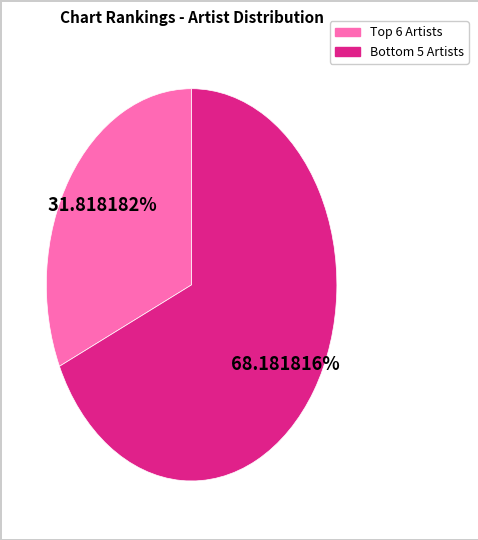

To the nearest percent, what is the difference between the largest and smallest slice percentages?

36%